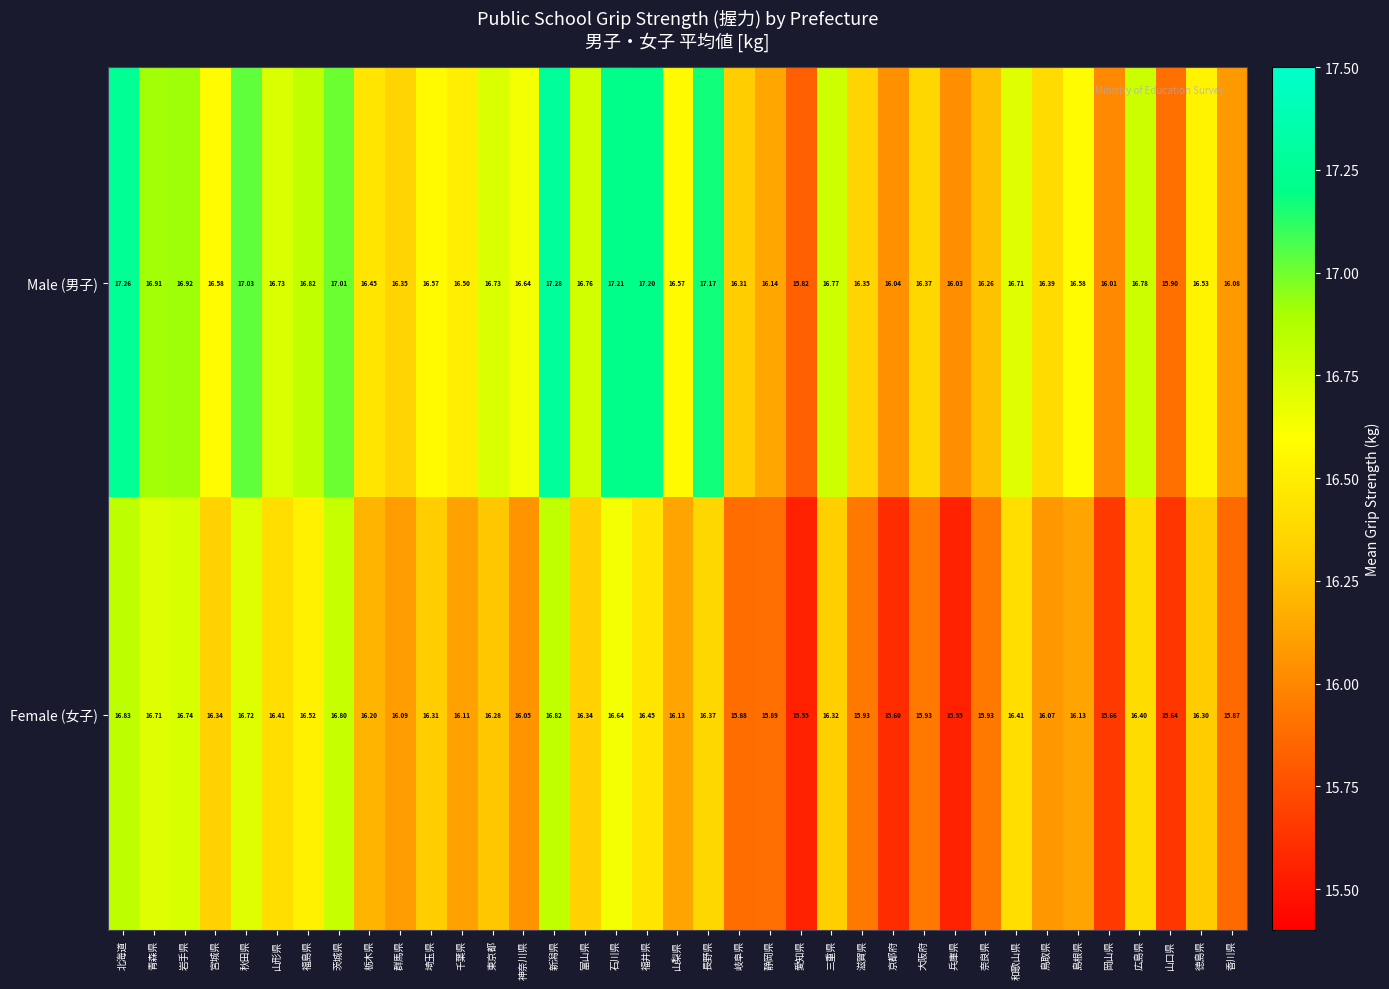

Which category has the highest value in the Male (男子) series?

新潟県